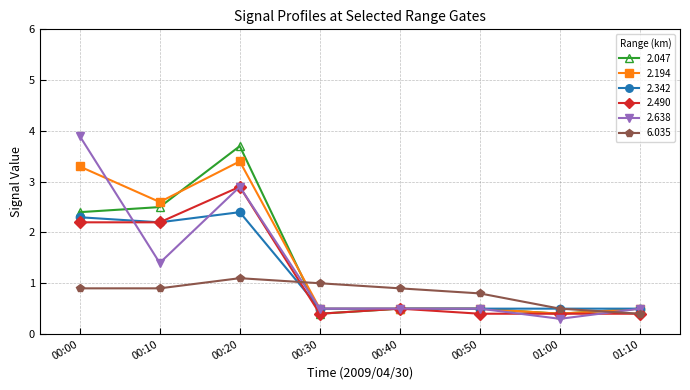

What is the spread (max minus min) of values at 00:10?

1.7